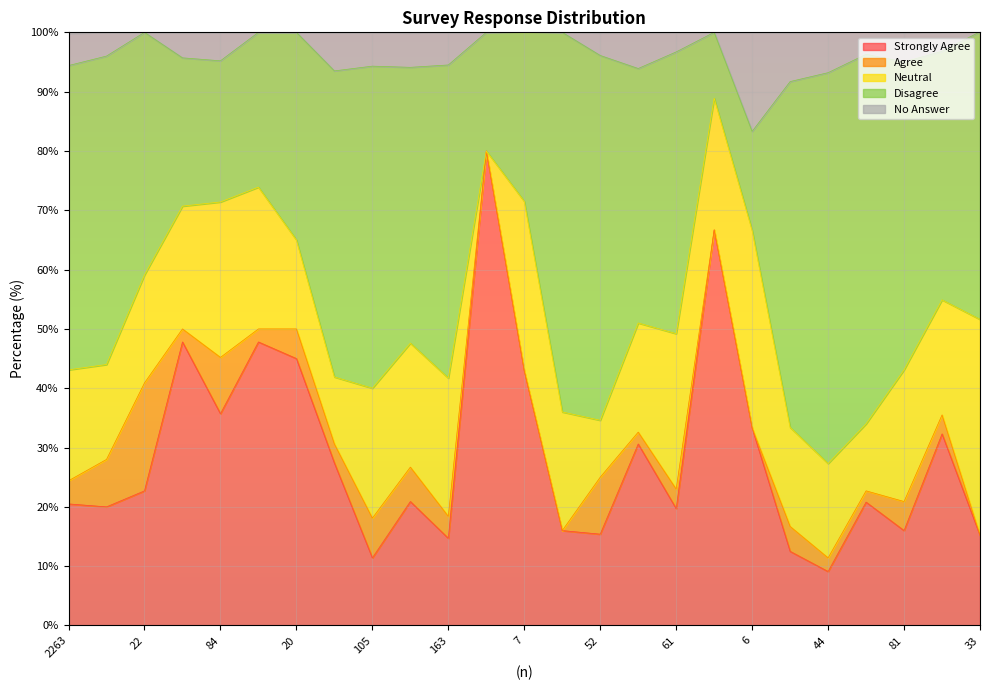

At which label does Strongly Agree reach its peak?

5